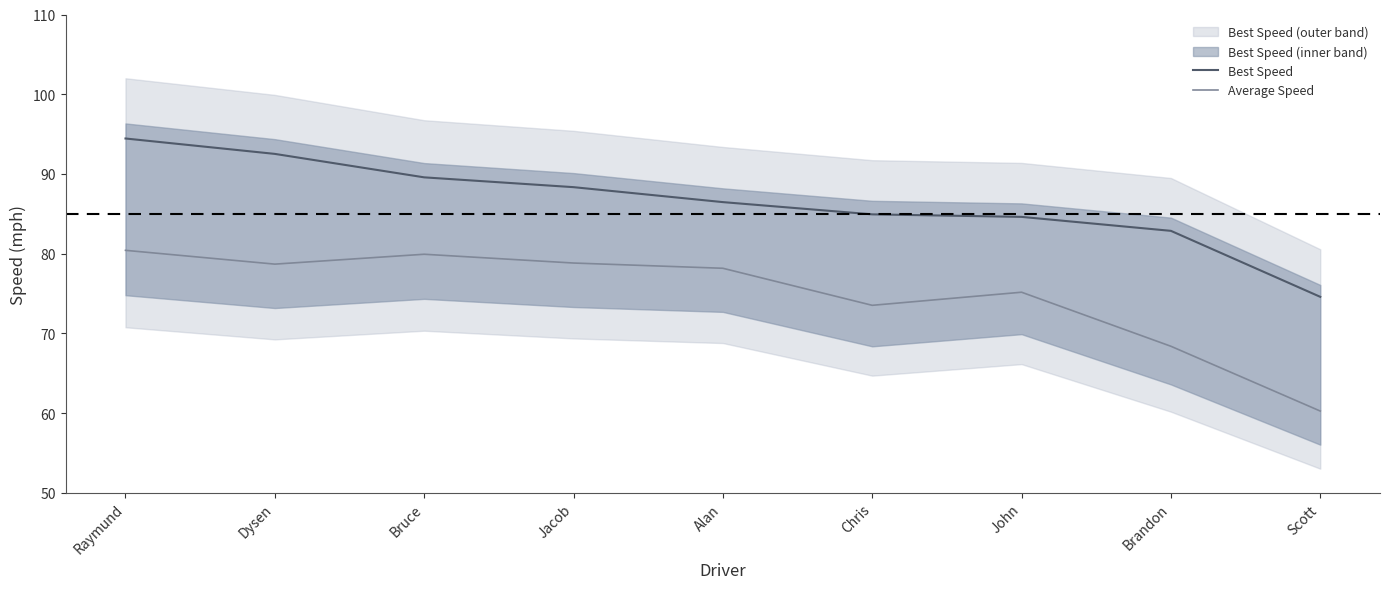

The value of Best Speed at John is 84.6. True or false?

True